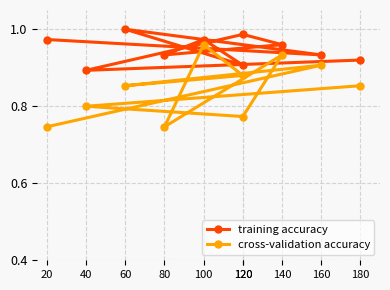

At which category does cross-validation accuracy reach its first local peak?

160